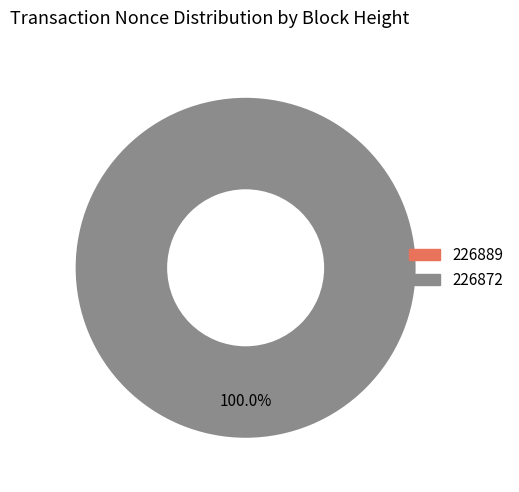

The 226872 slice represents 100% of the pie. True or false?

True